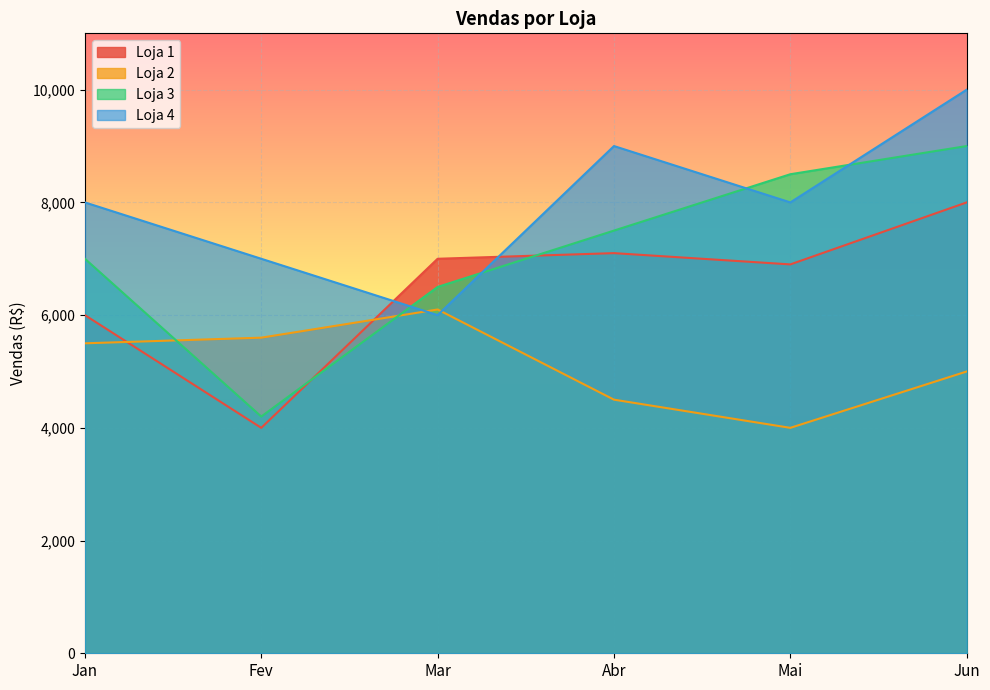

How many lines are shown in the chart?

4